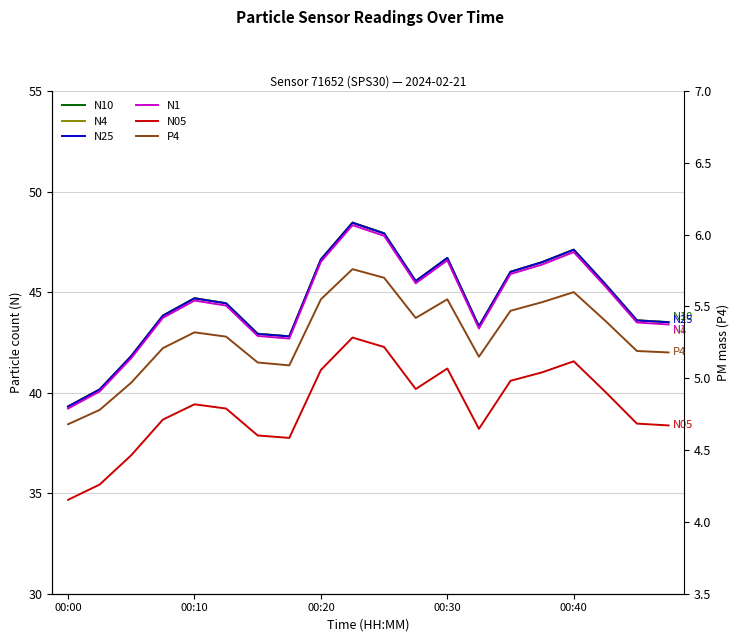

Rank the series at 5 from highest to lowest value.

N10, N4, N25, N1, N05, P4